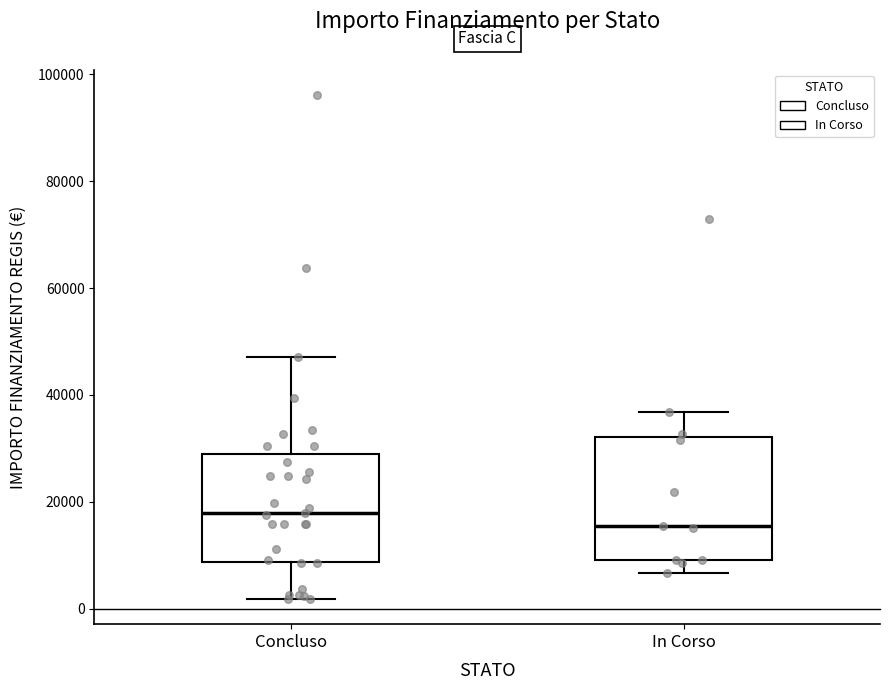

Which box is the tallest, from its lower edge to its upper edge?

In Corso